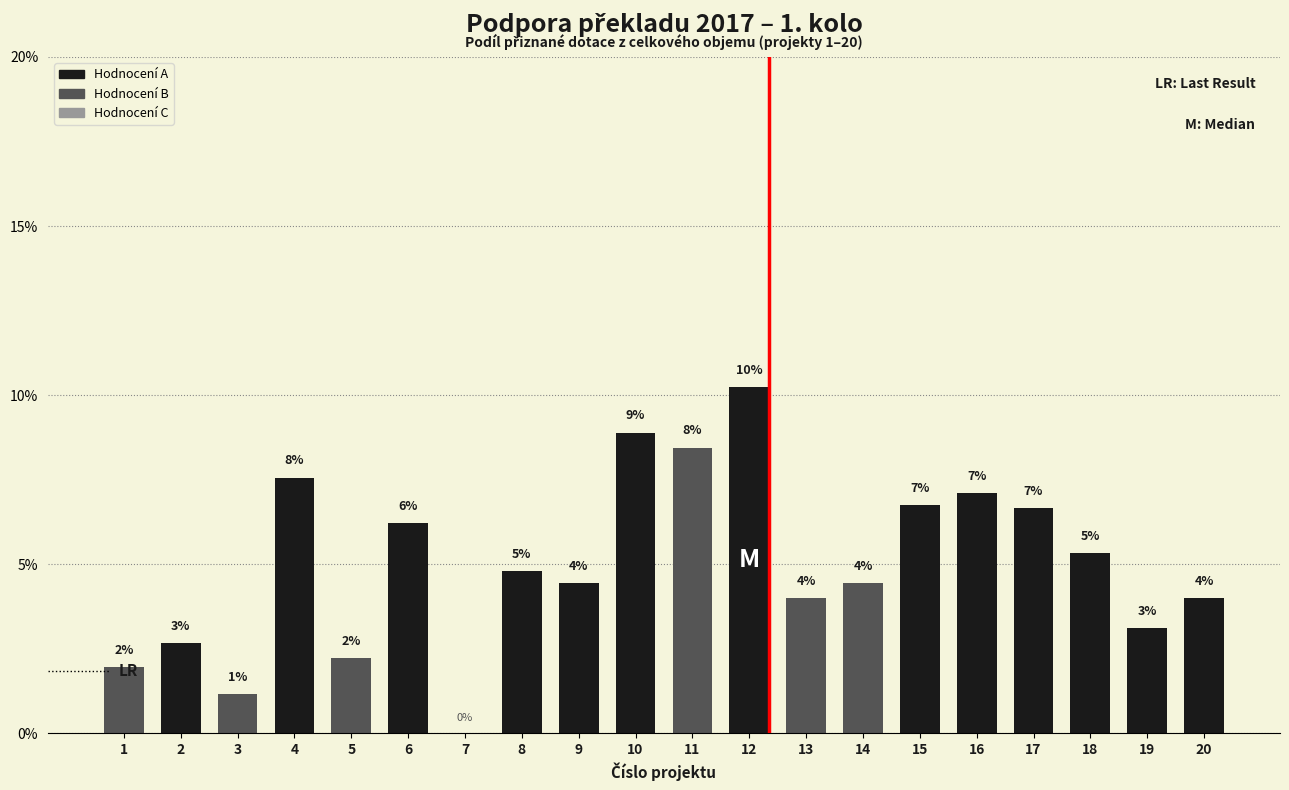

Is it true that the value at 12 is 5.4?

False